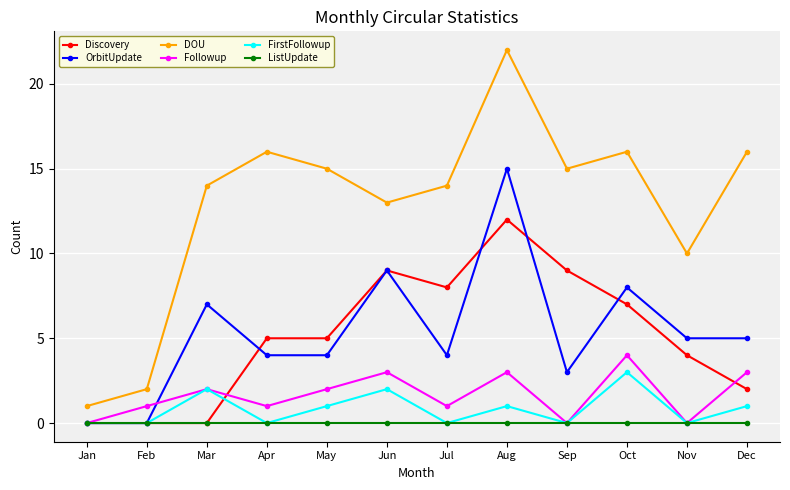

How many values in the OrbitUpdate series are below 5?

6